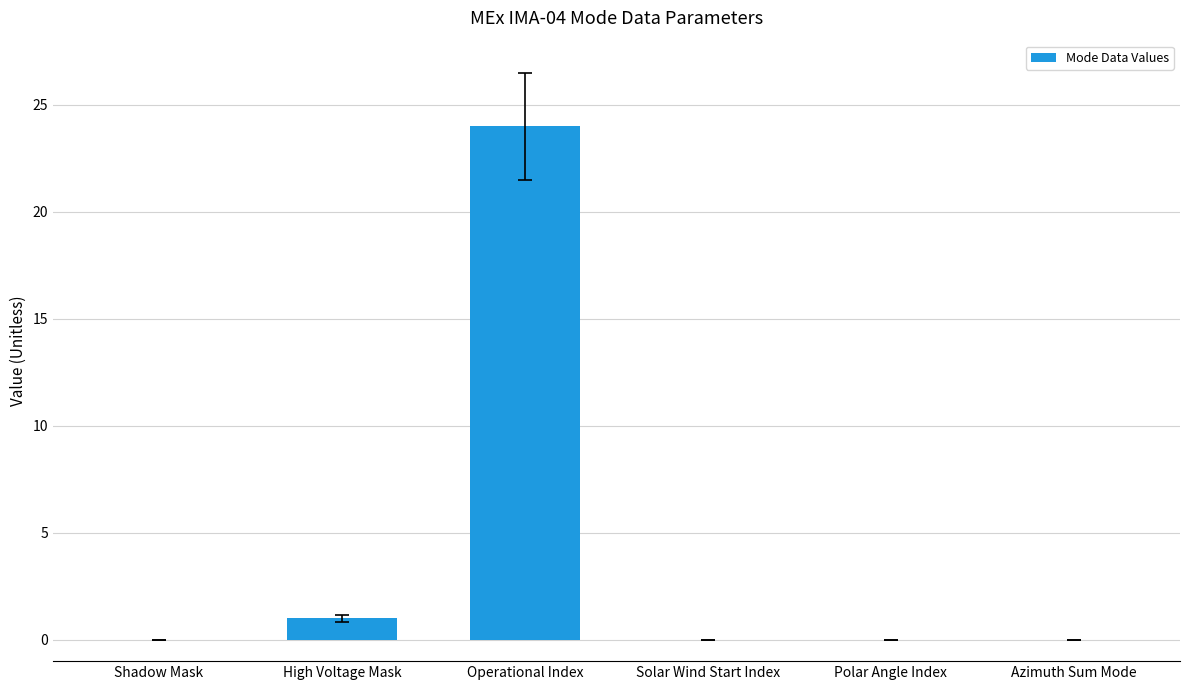

Between Solar Wind Start Index and Operational Index, which is larger?

Operational Index